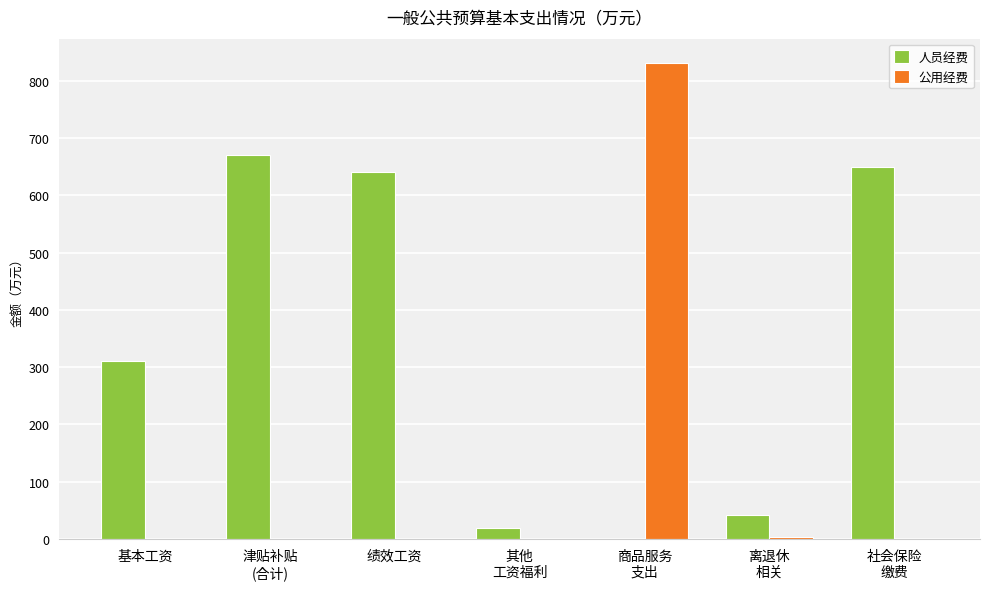

What value does the 人员经费 series have at 基本工资?

311.5